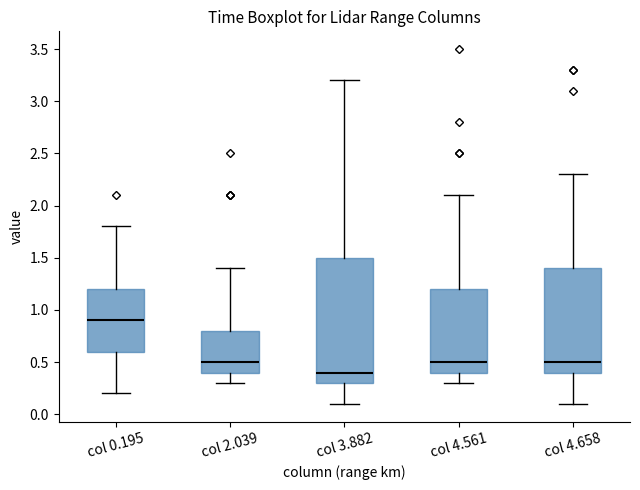

Which box is the tallest, from its lower edge to its upper edge?

col 3.882